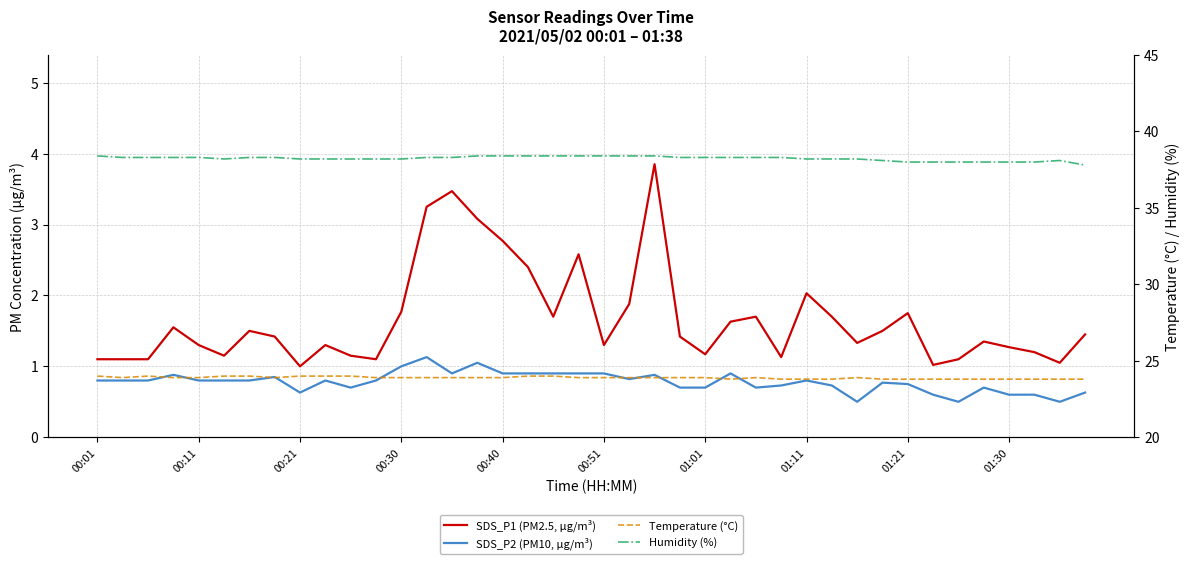

What are all the series names shown in the legend?

SDS_P1 (PM2.5, µg/m³), SDS_P2 (PM10, µg/m³), Temperature (°C), Humidity (%)